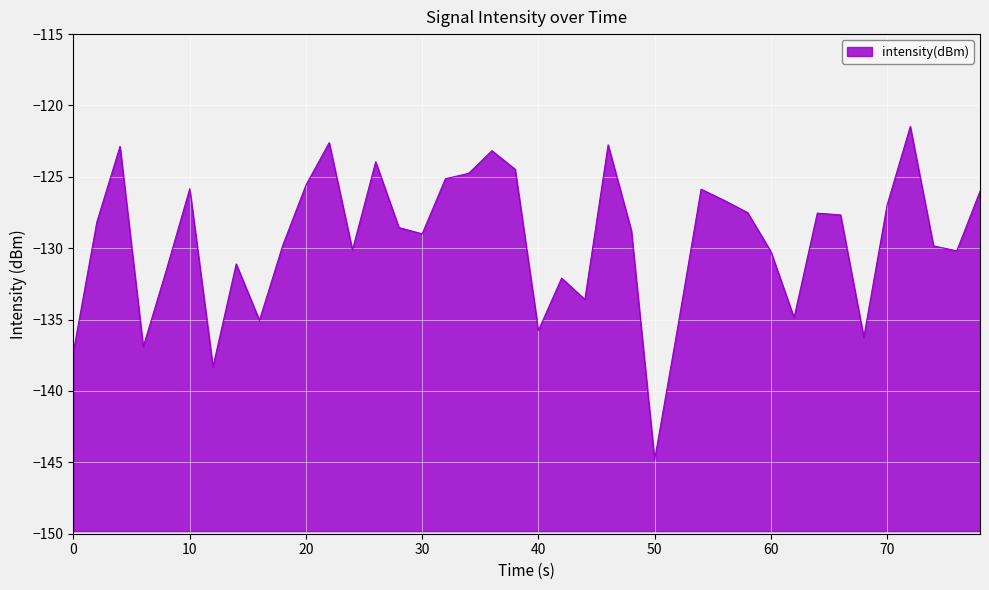

Reading left to right, what are all the values shown in this chart?

-137.2	-128.2	-122.9	-136.9	-131.5	-125.8	-138.3	-131.1	-135.1	-129.8	-125.6	-122.6	-130.1	-123.9	-128.6	-129.0	-125.1	-124.8	-123.2	-124.5	-135.8	-132.1	-133.6	-122.8	-128.8	-144.8	-135.5	-125.9	-126.7	-127.5	-130.2	-134.9	-127.5	-127.7	-136.2	-127.0	-121.5	-129.8	-130.2	-126.0